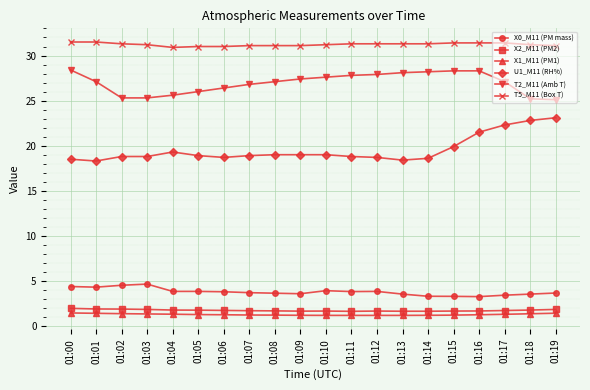

What is the spread (max minus min) of values at 01:01?

30.1